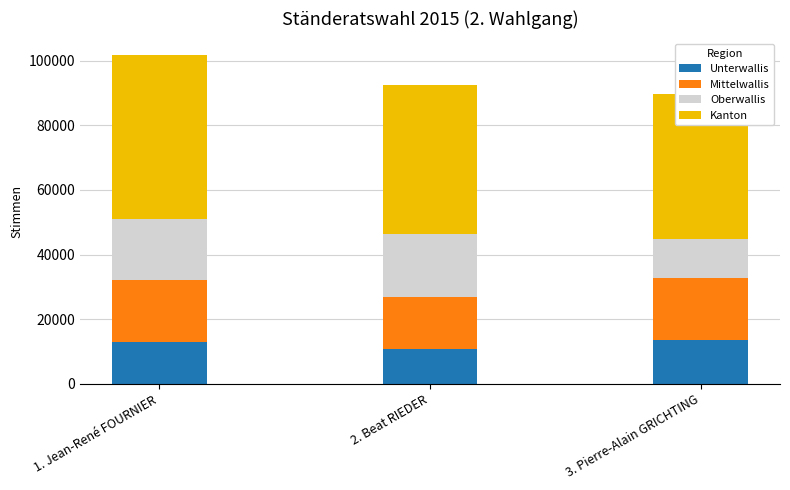

Rank the series at 1. Jean-René FOURNIER from highest to lowest value.

Kanton, Mittelwallis, Oberwallis, Unterwallis